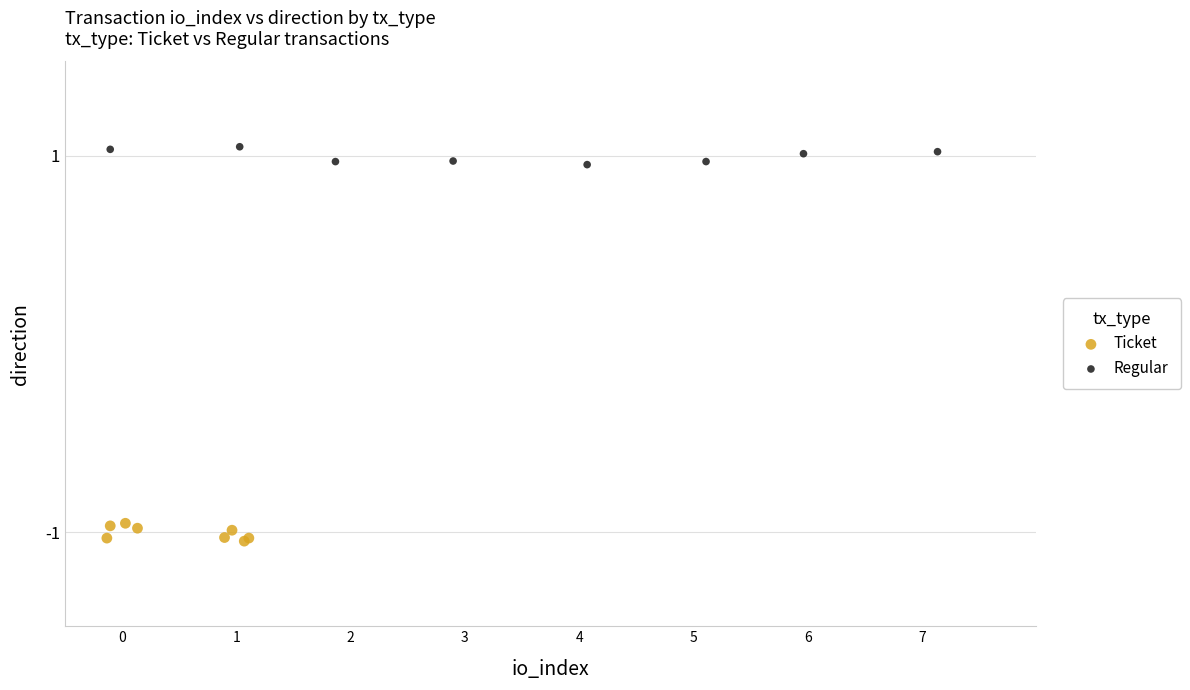

Which series reaches the maximum Y coordinate?

Regular